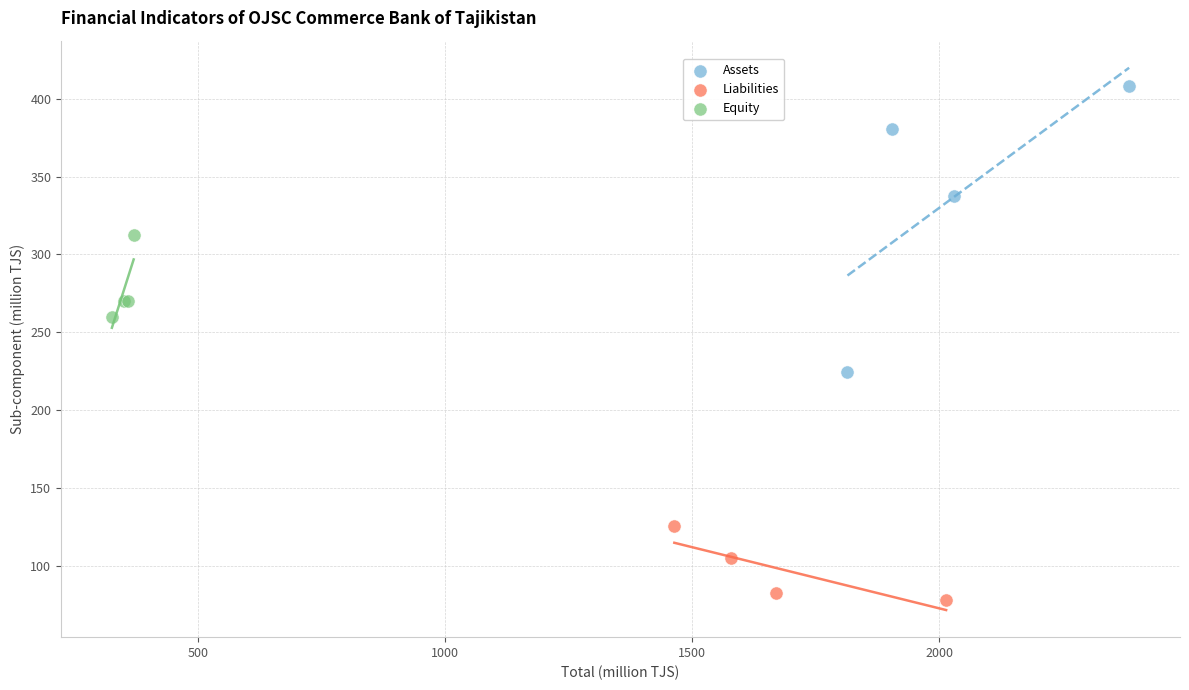

Which series reaches the minimum Y coordinate?

Liabilities